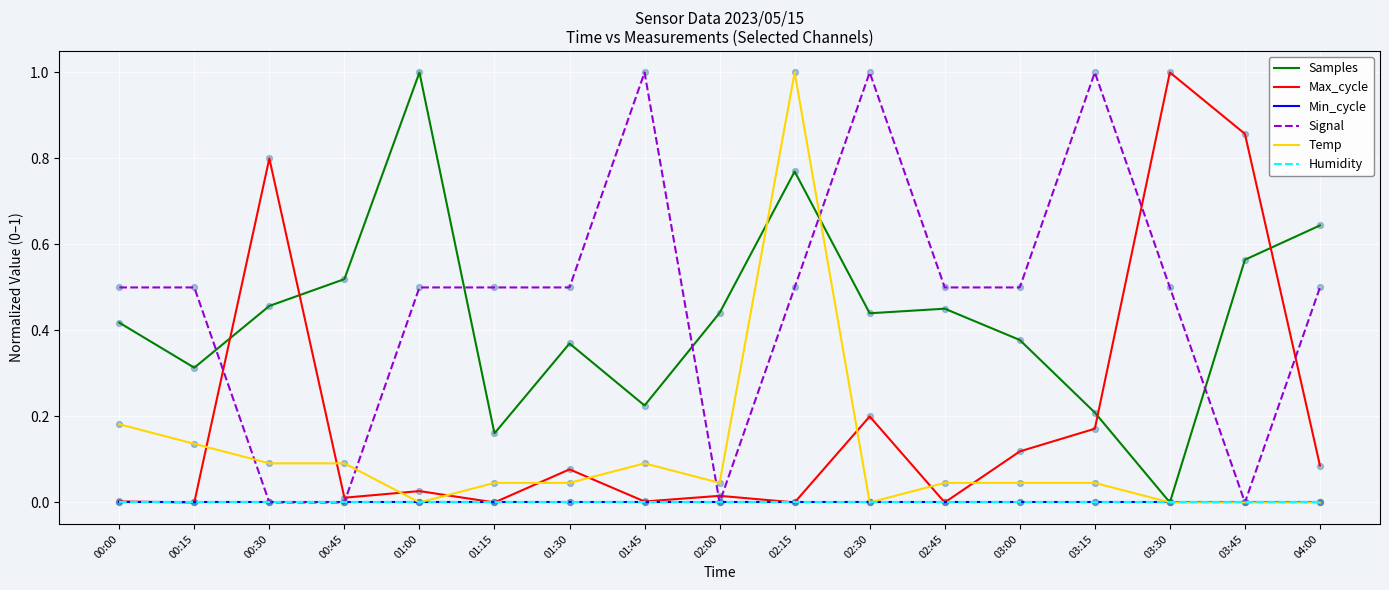

Is this an area chart (filled region under the line)?

No